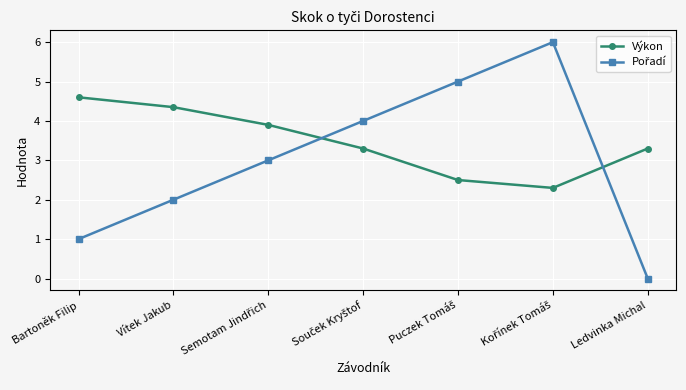

What is the greatest value displayed?

6.0